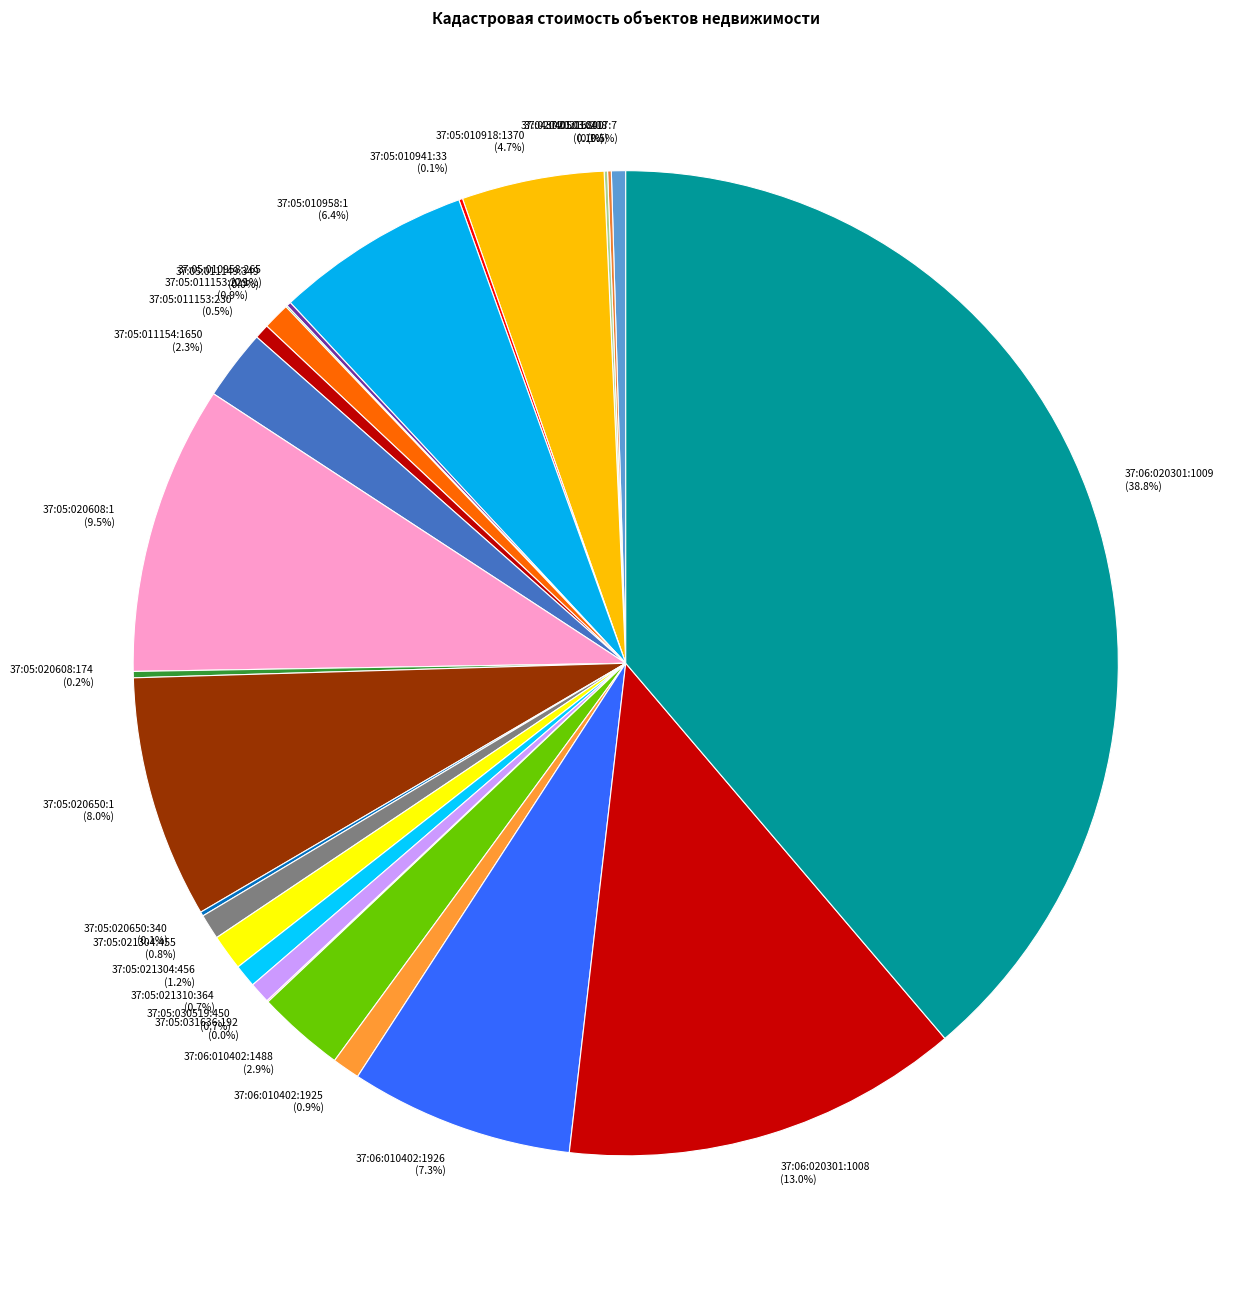

Which slice is the largest?

37:06:020301:1009